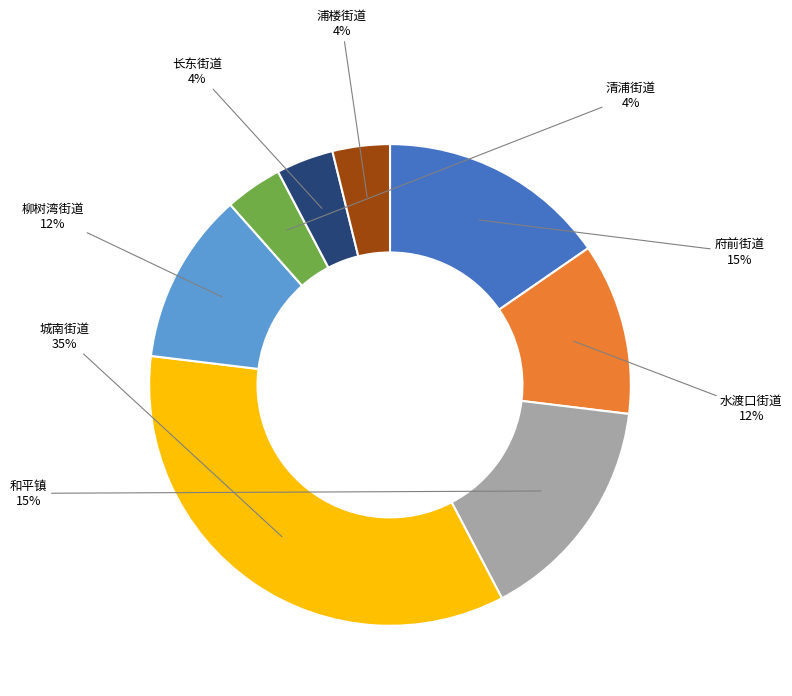

To the nearest percent, what portion does 城南街道 represent?

35%